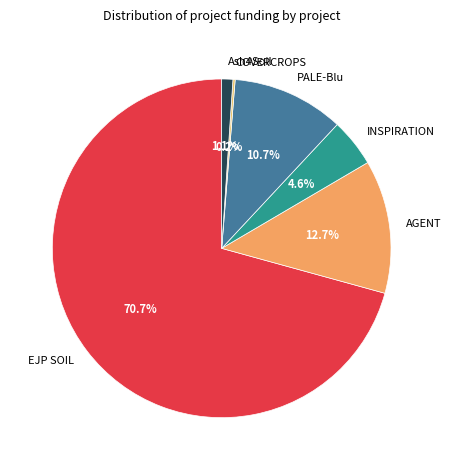

To the nearest percent, what percentage of the pie is INSPIRATION?

5%